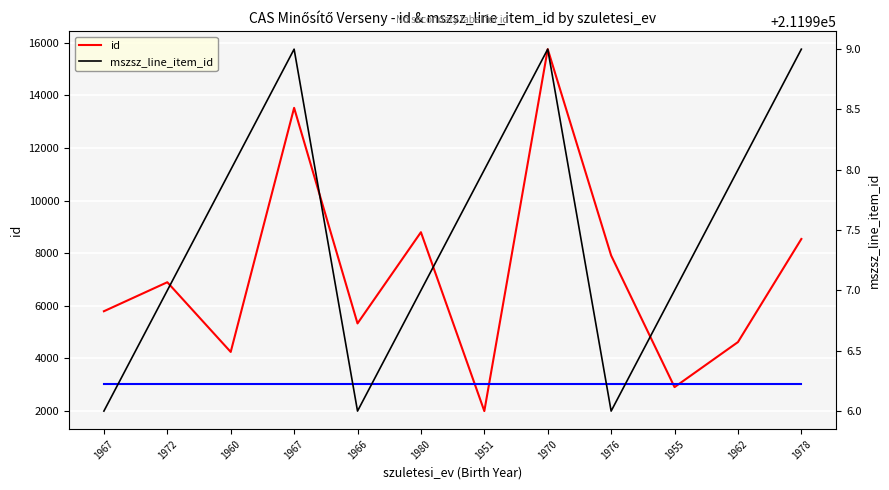

Does the chart display data point markers on the line(s)?

No